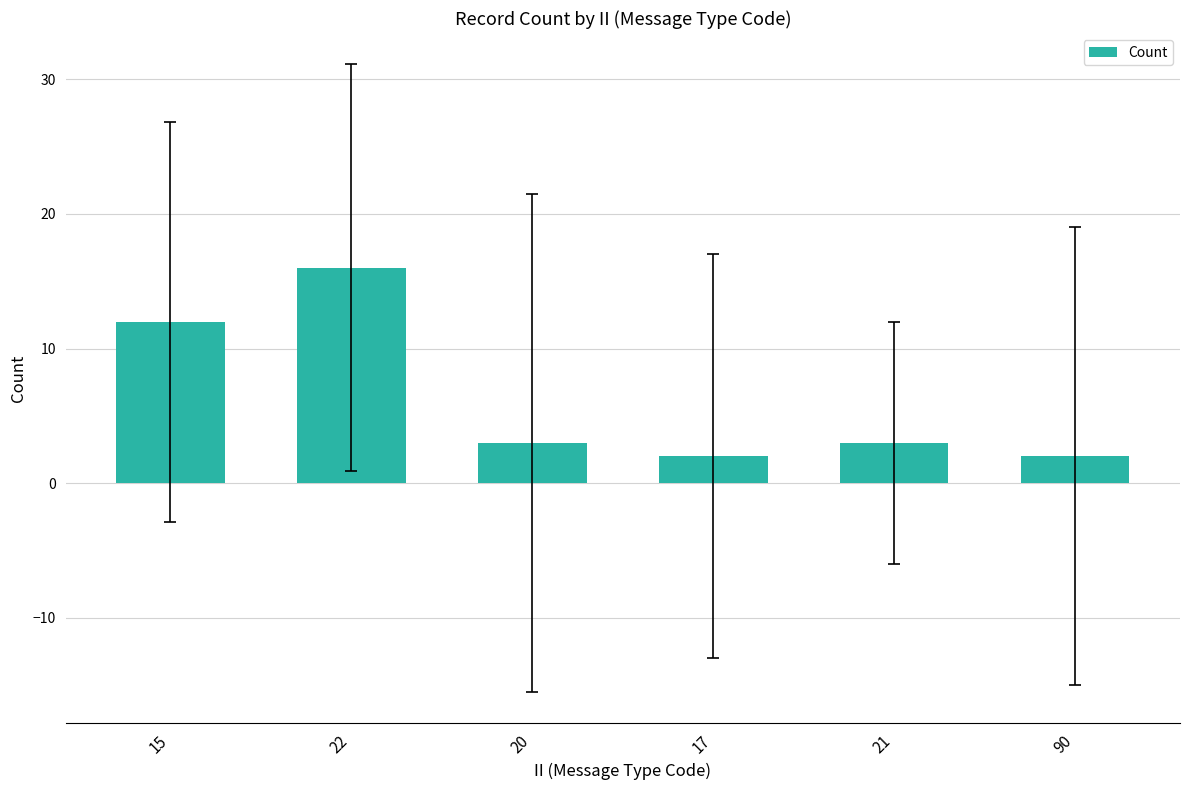

What is the average value?

6